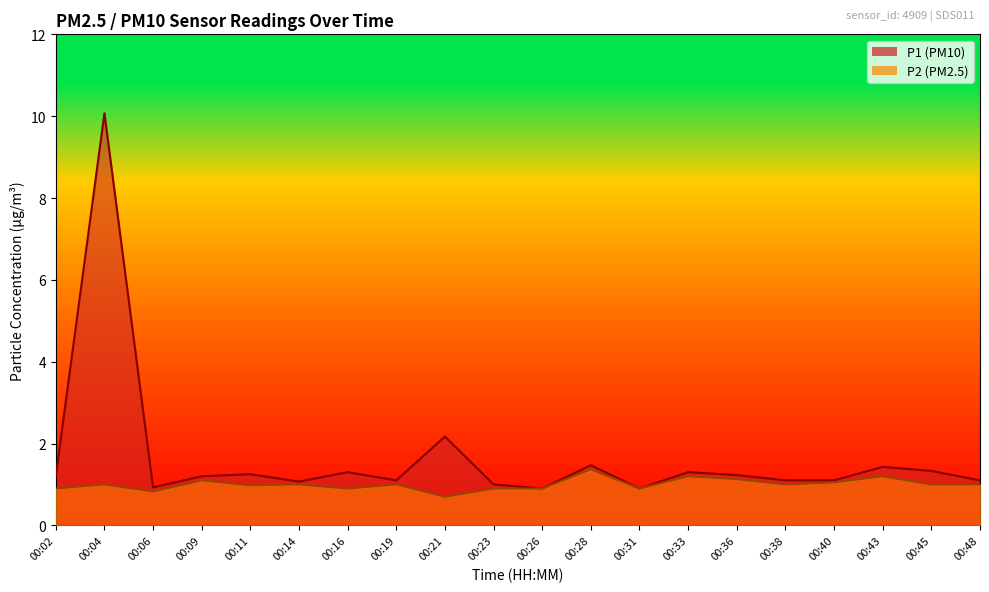

What is the spread (max minus min) of values at 00:19?

0.1